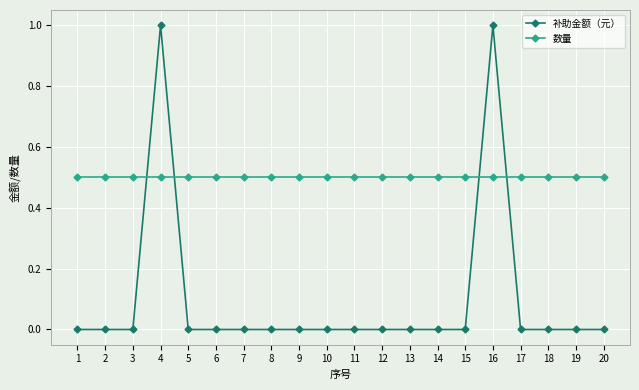

True or false: 数量 has a value of 0.5 at 15.

True